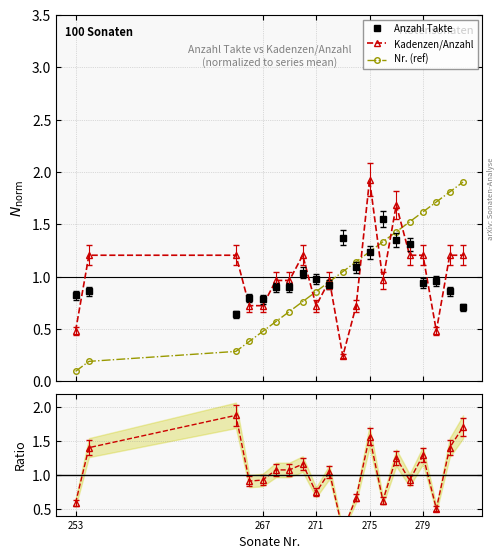

What is the average value of the Kadenzen/Anzahl series?

1.0